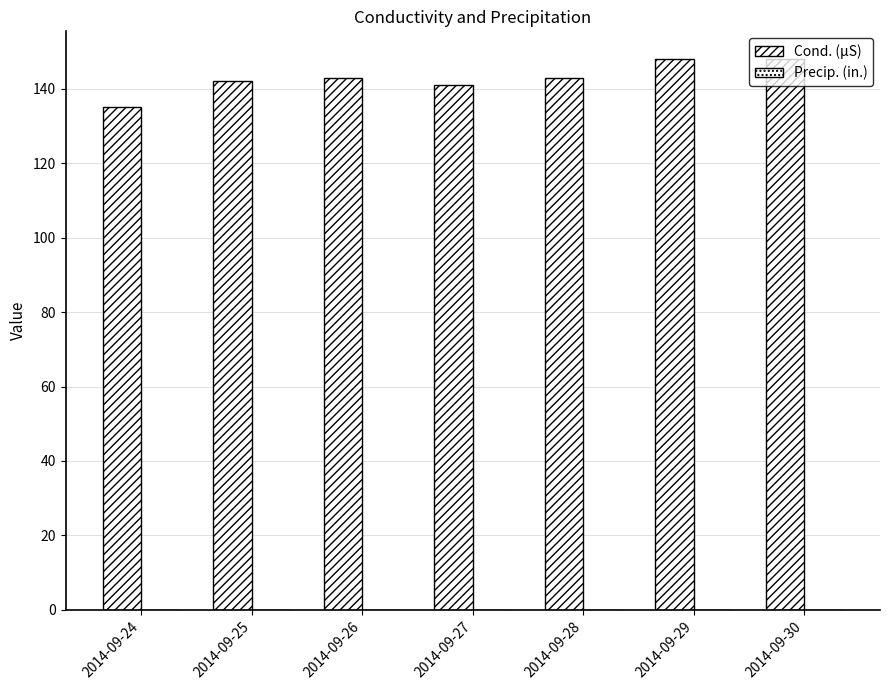

Are the bars horizontal?

No